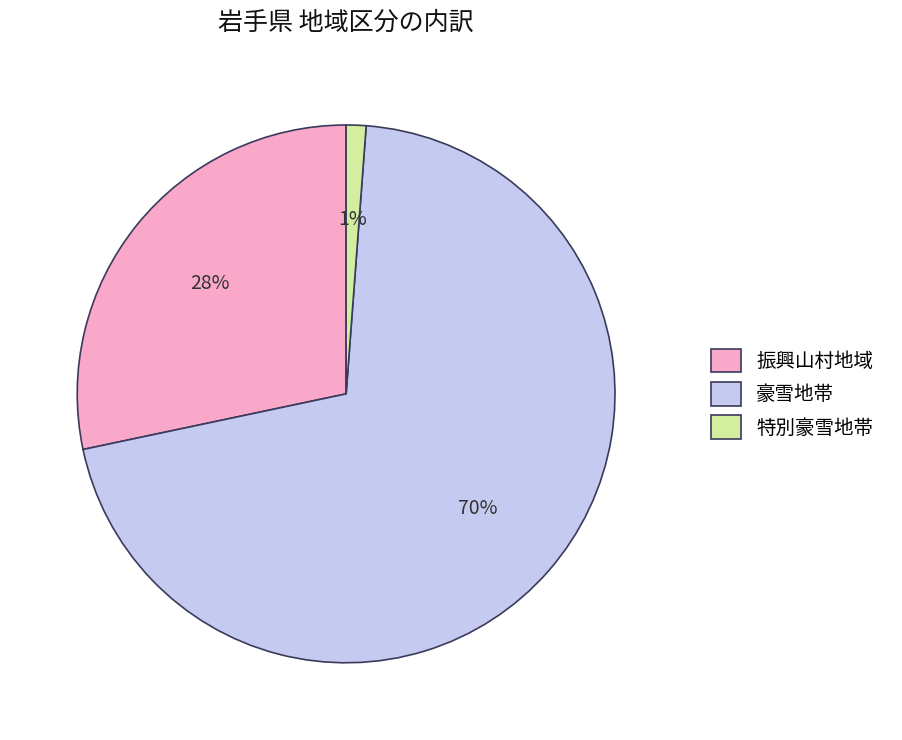

Do 振興山村地域 and 豪雪地帯 together represent more than half of the pie?

Yes